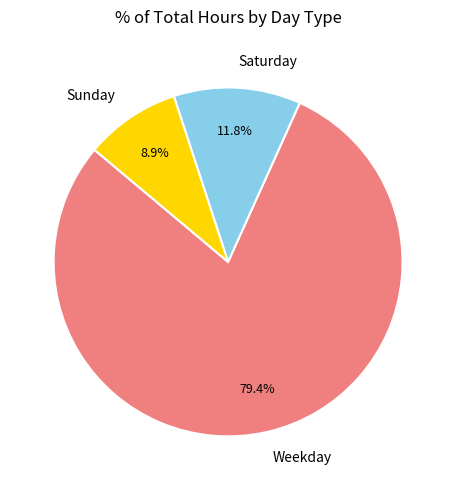

Do Saturday and Weekday together represent more than half of the pie?

Yes